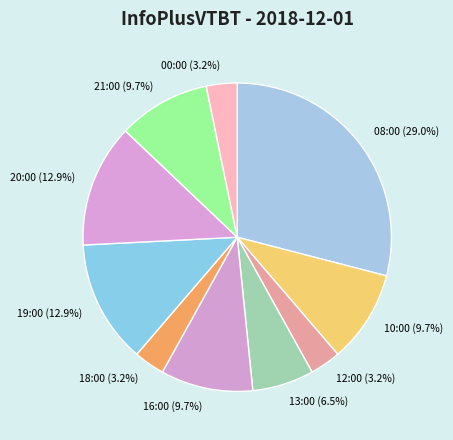

Does 00:00 represent more than half of the total?

No